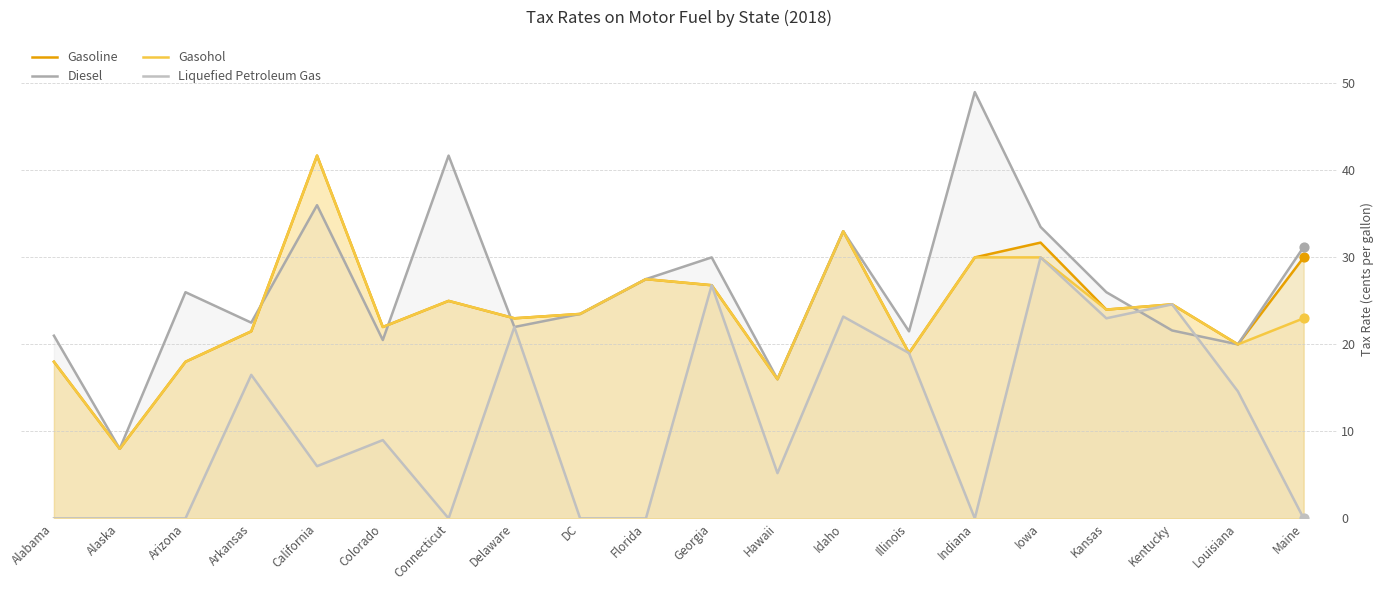

Which series contains the highest Y value?

Diesel